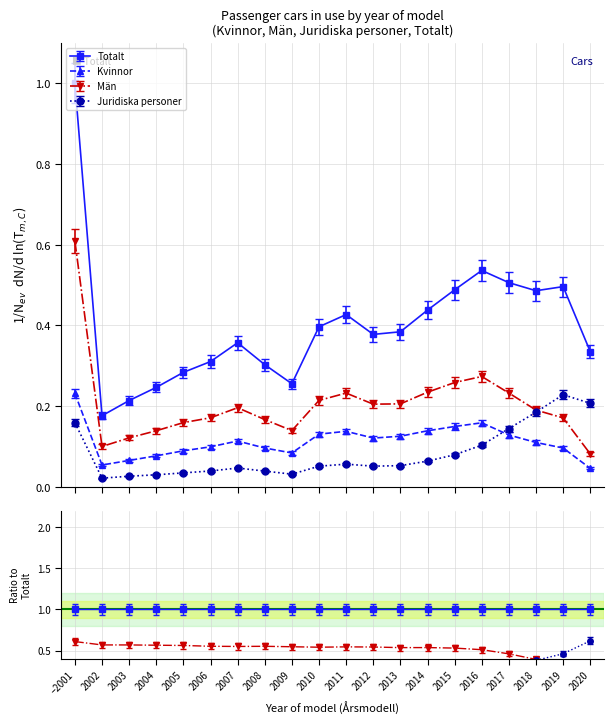

At which category does Män reach its first local valley?

2002